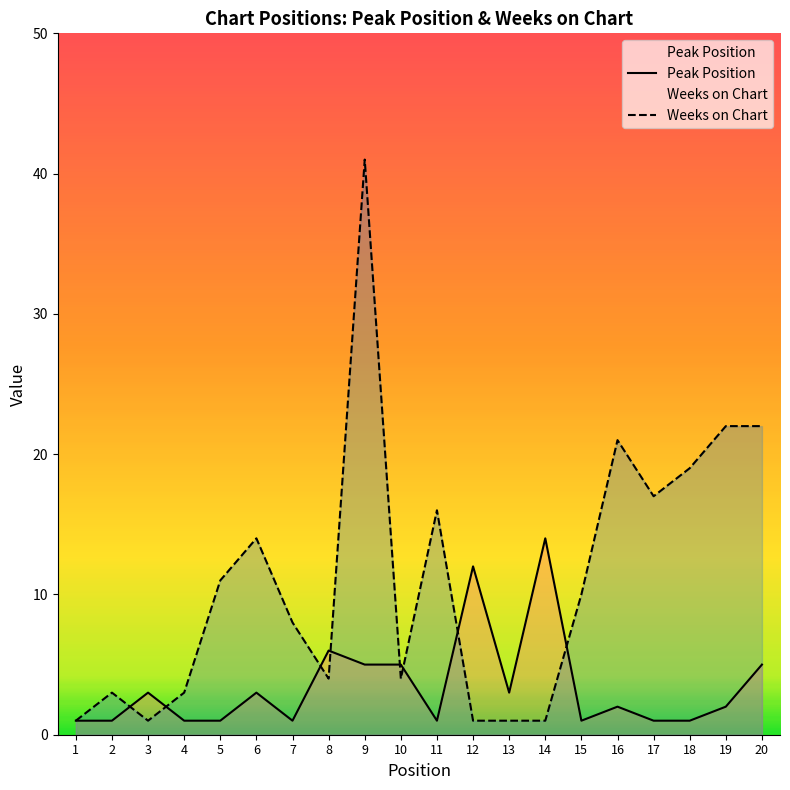

After their last crossing, which series has the higher values: Peak Position or Weeks on Chart?

Weeks on Chart